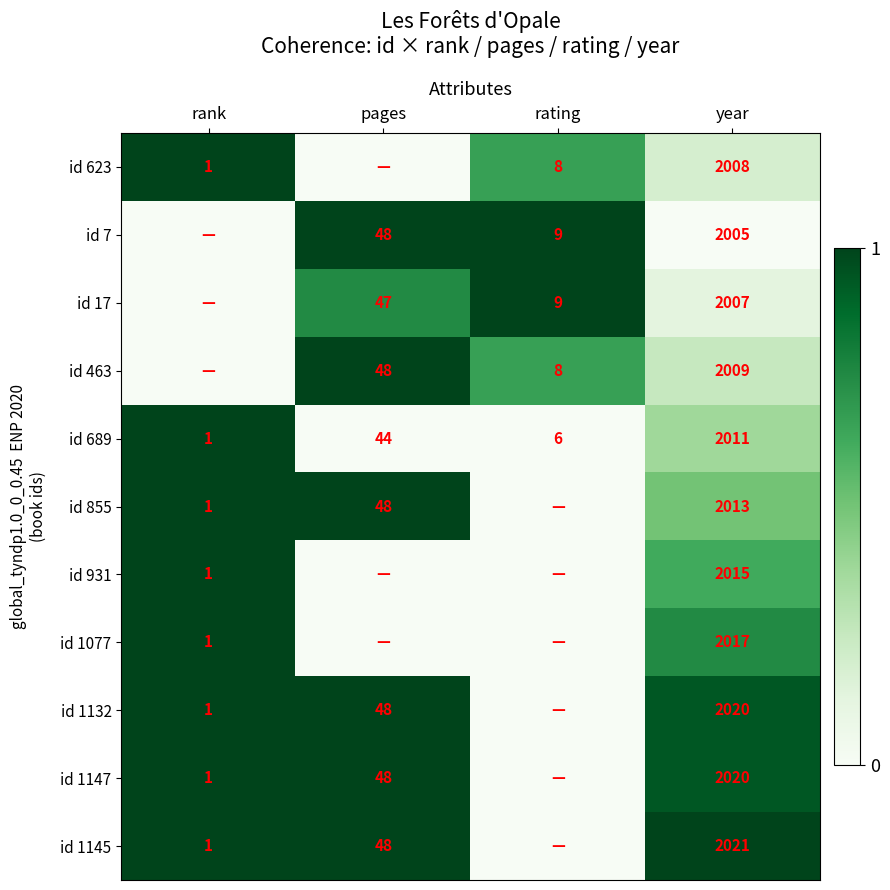

What is the spread (max minus min) of values at rank?

1.0